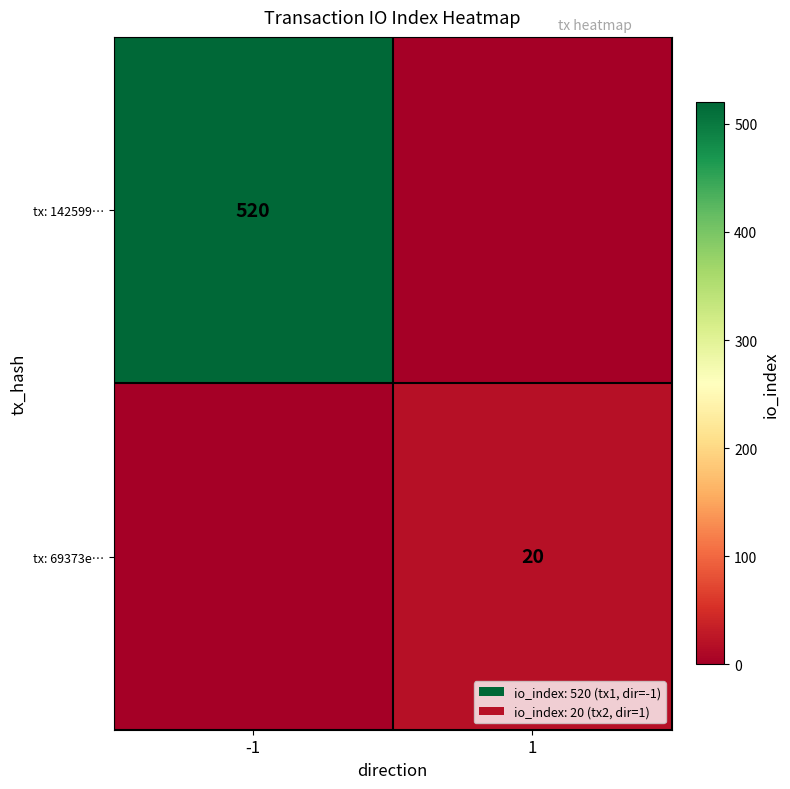

Is the value of tx: 69373e… at 1 greater than the value of tx: 142599… at -1?

No